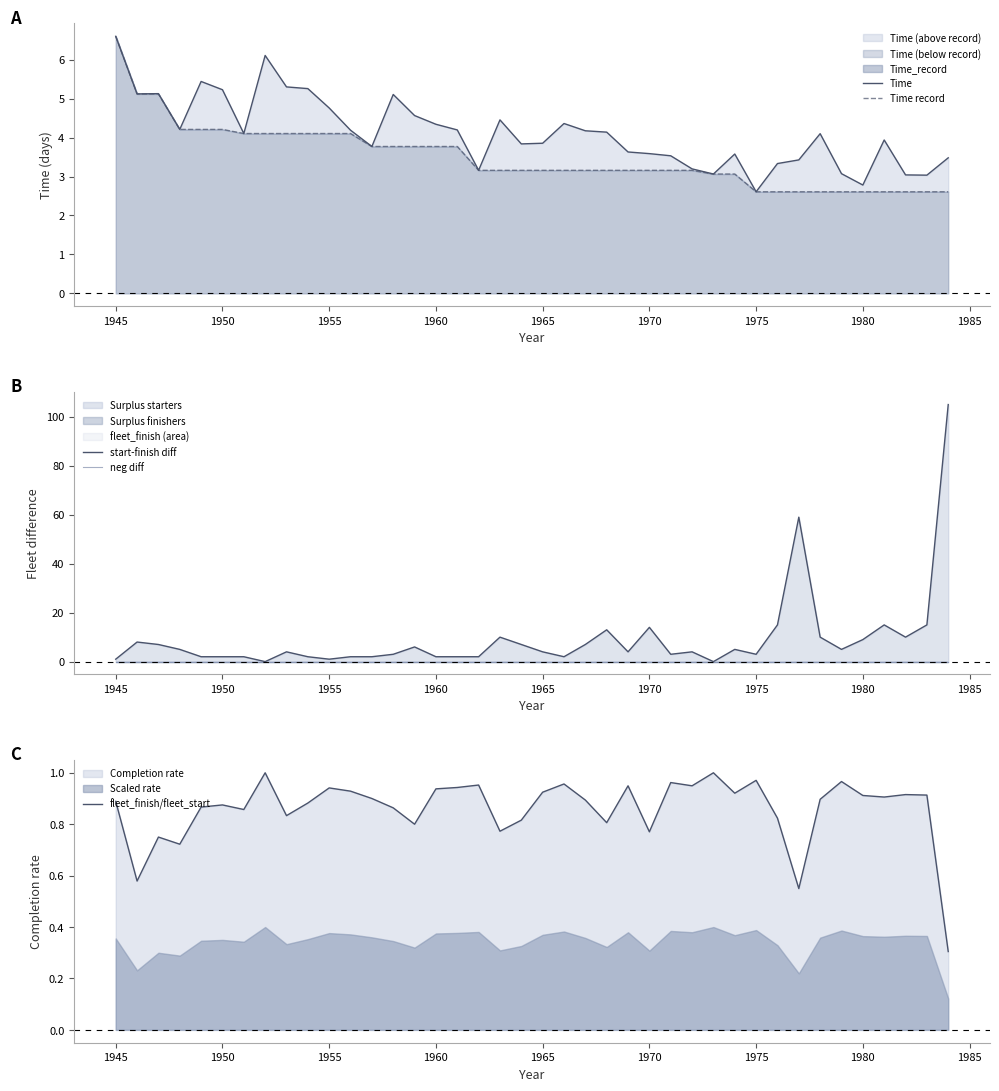

The value of start-finish diff at 1950 is 4.4. True or false?

False